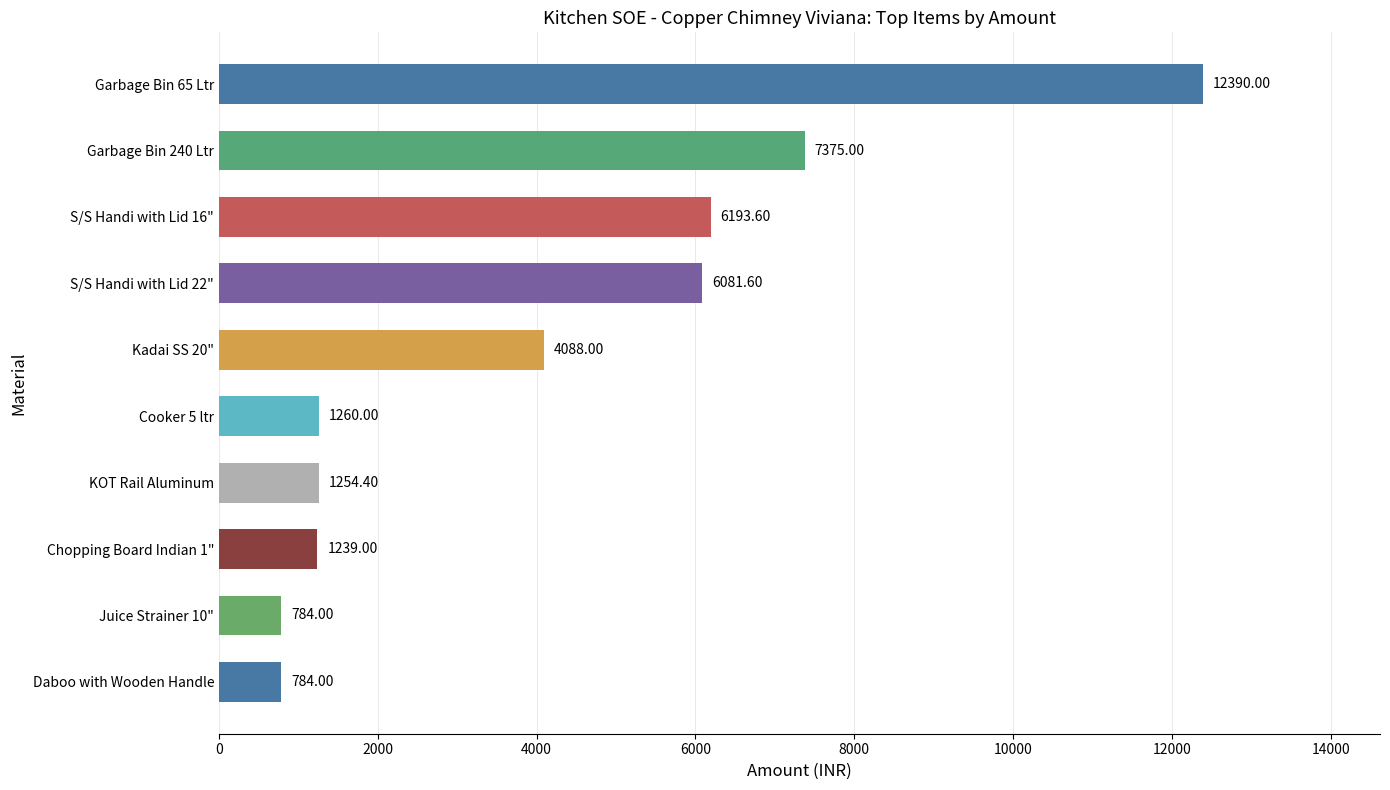

Between Juice Strainer 10" and KOT Rail Aluminum, which is larger?

KOT Rail Aluminum